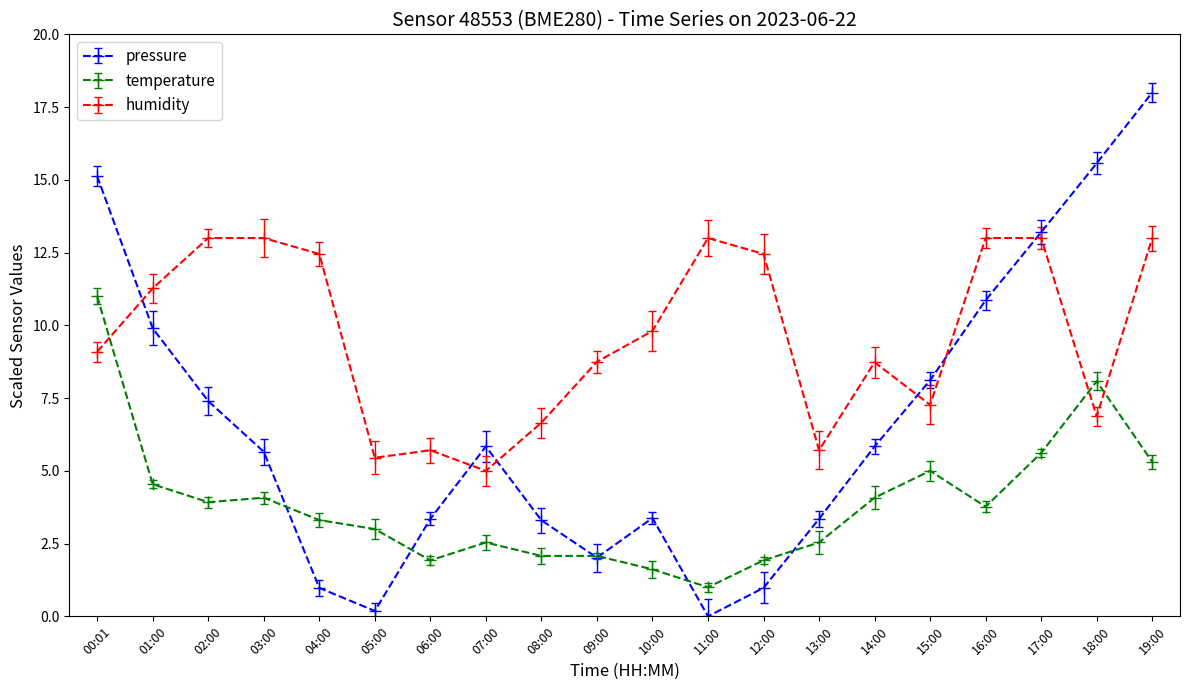

Between which two adjacent categories do pressure and temperature first intersect?

03:00 and 04:00